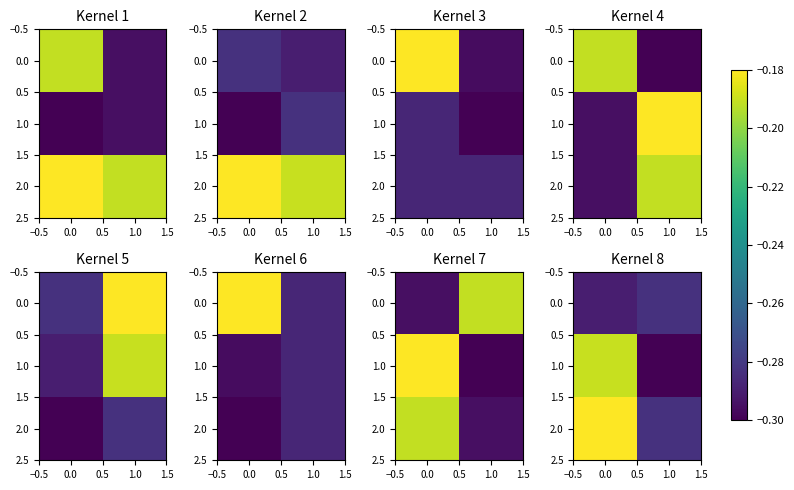

What is the total value across all series at 0.0?

-0.9